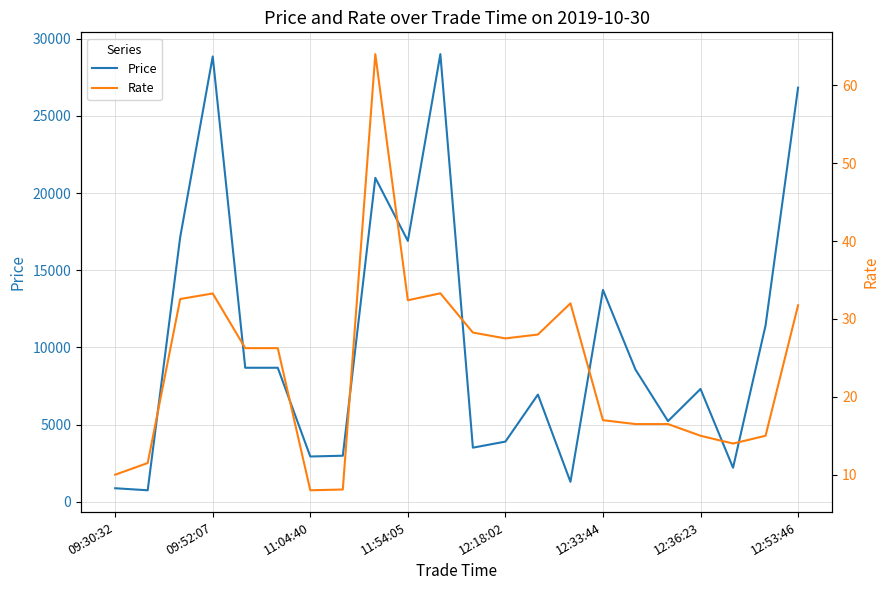

Which series has the largest total across all categories?

Price